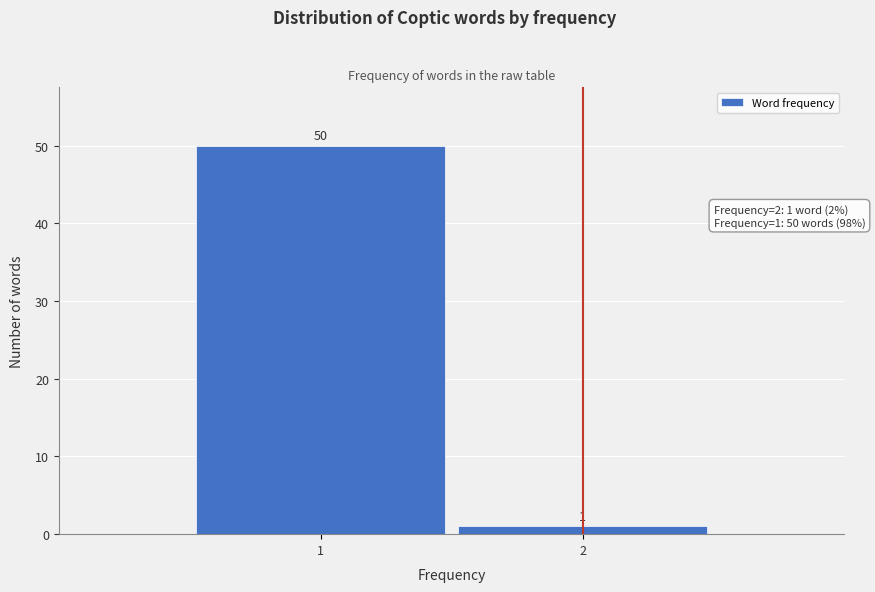

Reading left to right, list all the values displayed in this chart.

50	1